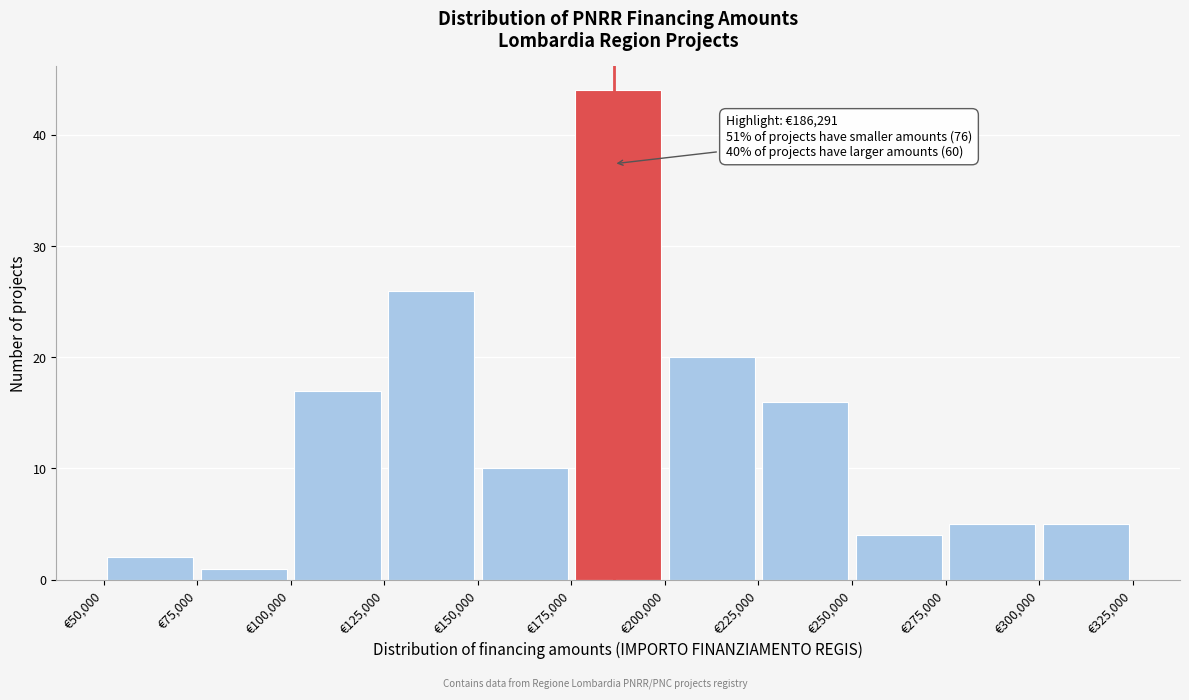

Over which range of the x-axis is the bar tallest?

175000 to 200000